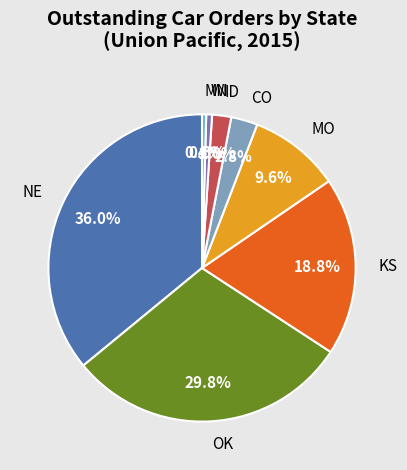

Which category has the biggest portion of the pie?

NE